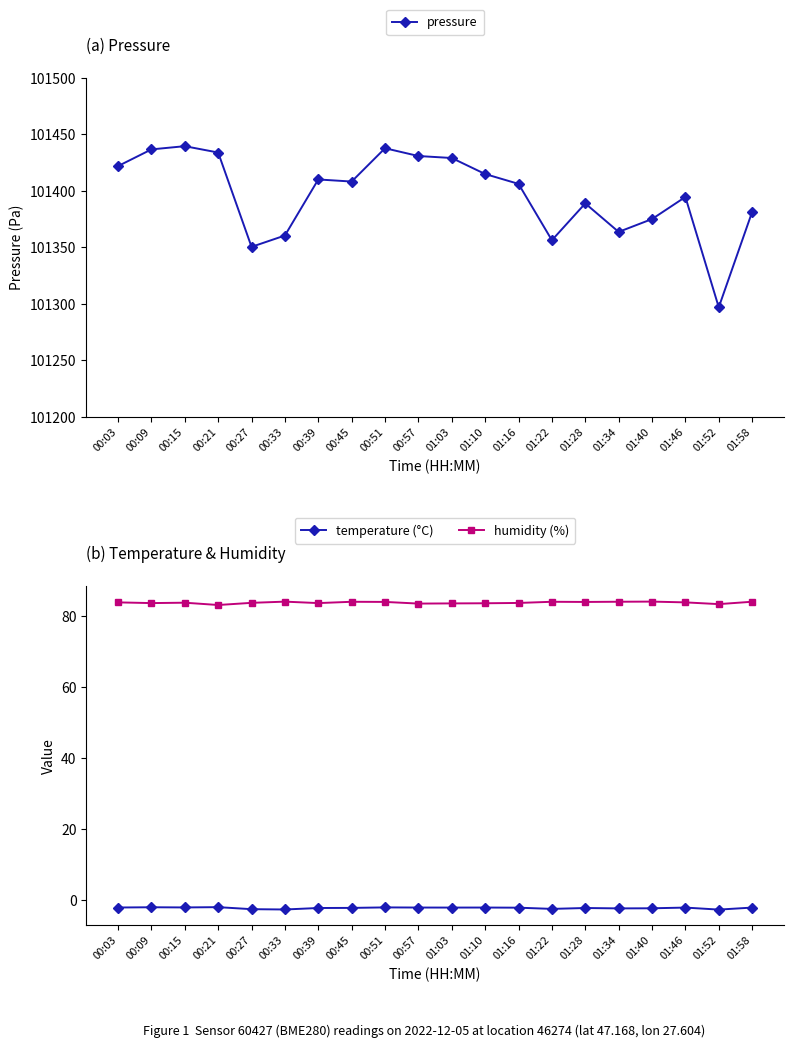

True or false: pressure and humidity (%) cross at least once.

False